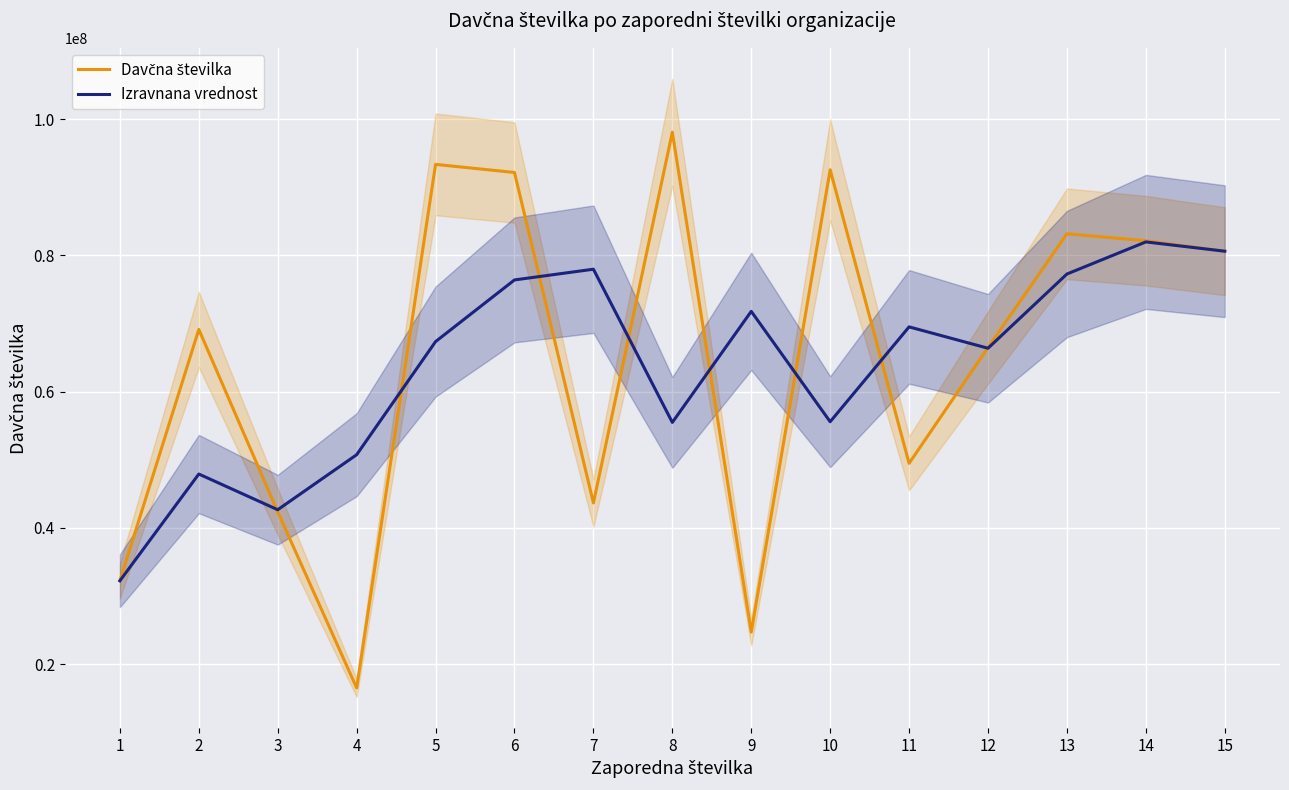

True or false: Izravnana vrednost has more than 2 points higher than both neighbors.

True